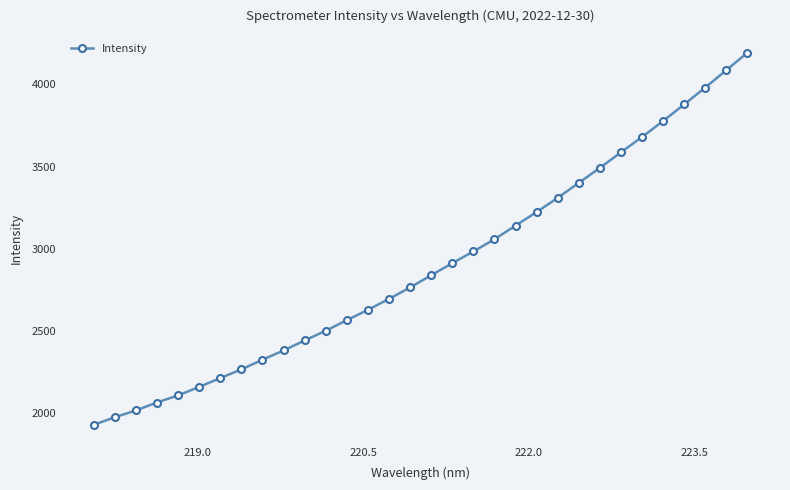

What is the value of the 31st point from the left?

4086.0